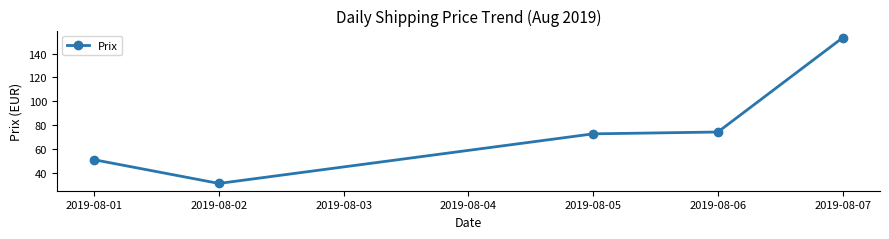

Is it true that the value at 2019-08-01 is 89.0?

False